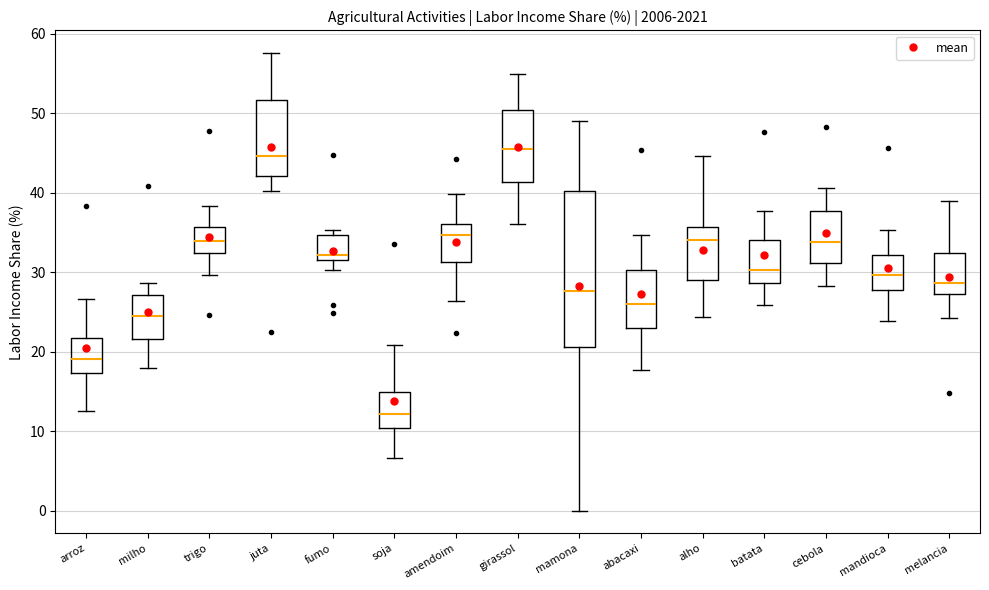

Where is the upper edge of the box for mandioca on the y-axis? The values are not printed on the chart, so give them approximately, as read against the axis.

32